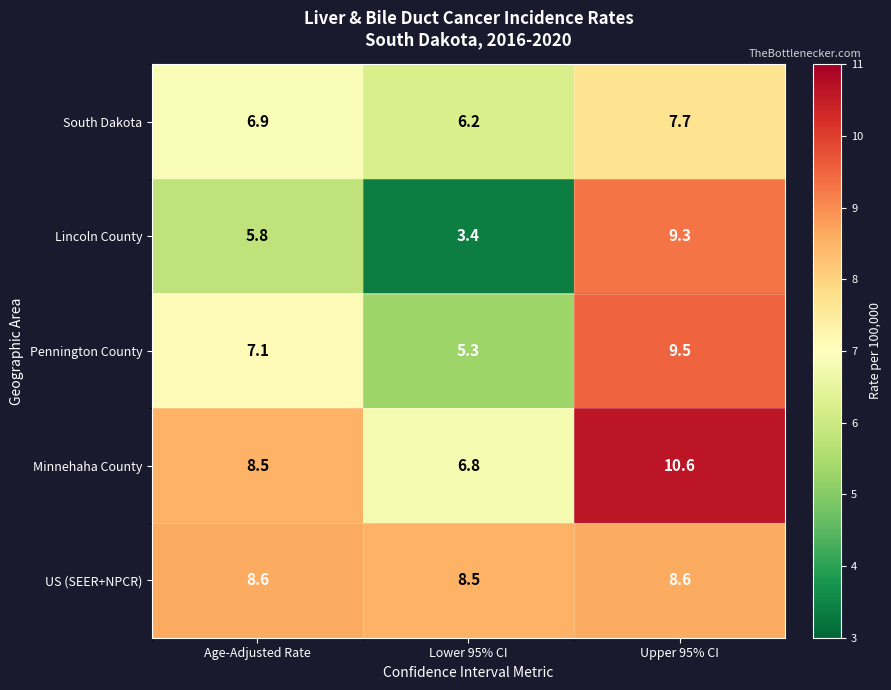

Reading left to right, list all the values displayed in this chart.

South Dakota: 6.9	6.2	7.7
Lincoln County: 5.8	3.4	9.3
Pennington County: 7.1	5.3	9.5
Minnehaha County: 8.5	6.8	10.6
US (SEER+NPCR): 8.6	8.5	8.6